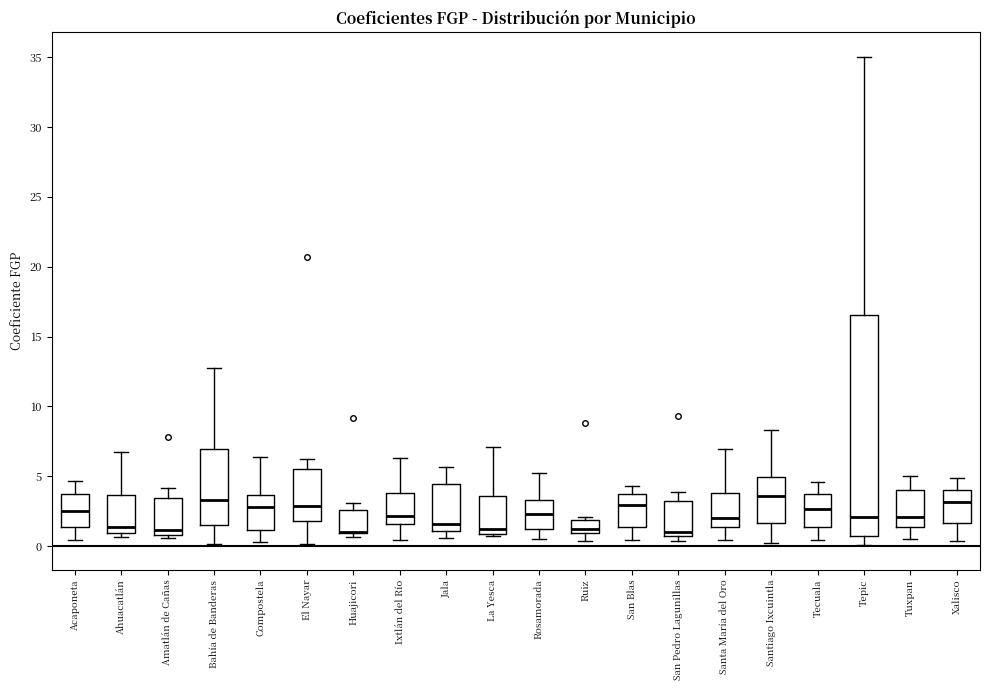

Comparing the boxes themselves (not the whiskers), which one is the tallest?

Tepic